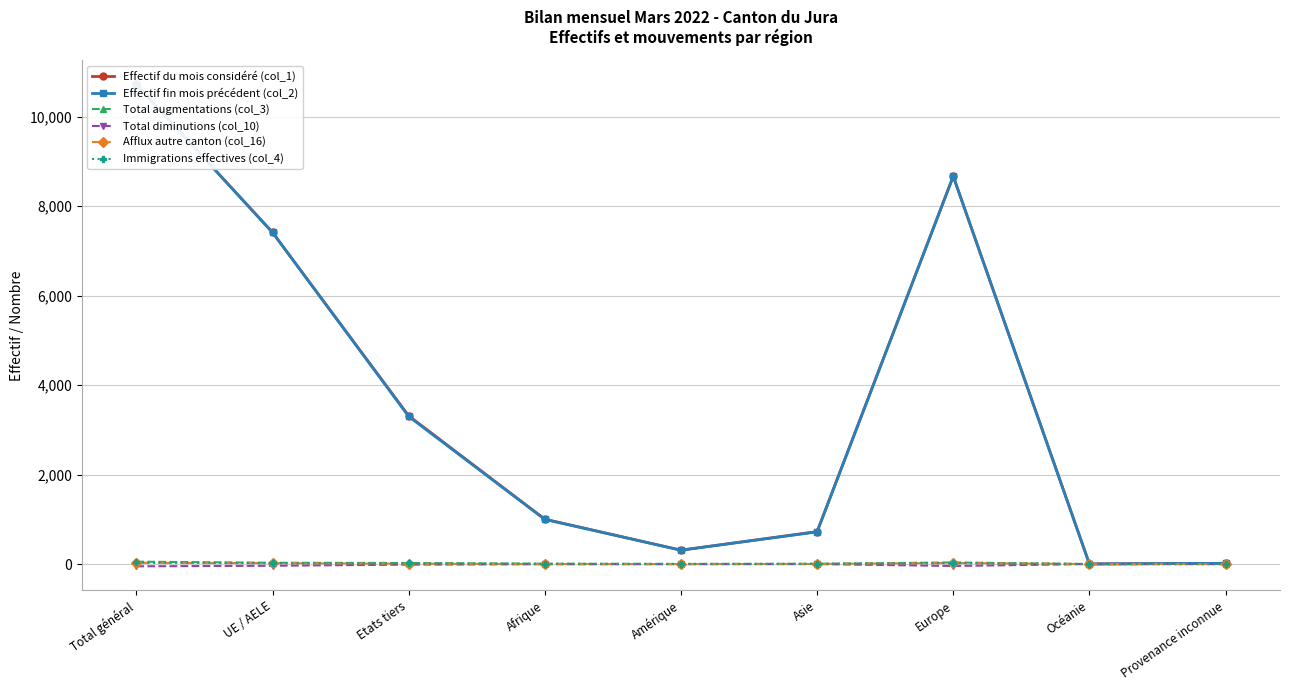

How many data points in Effectif fin mois précédent (col_2) are above 998?

4